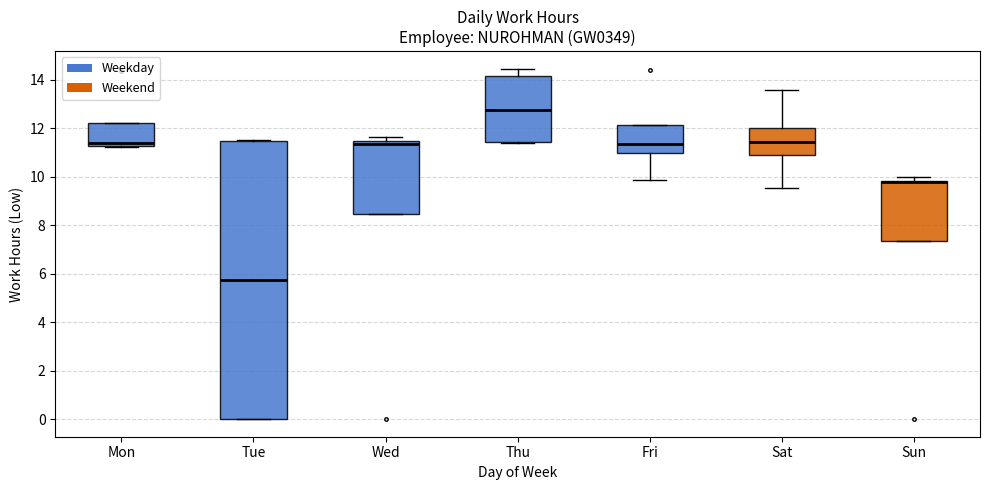

Where is the lower edge of the box for Fri on the y-axis? The values are not printed on the chart, so give them approximately, as read against the axis.

11.0